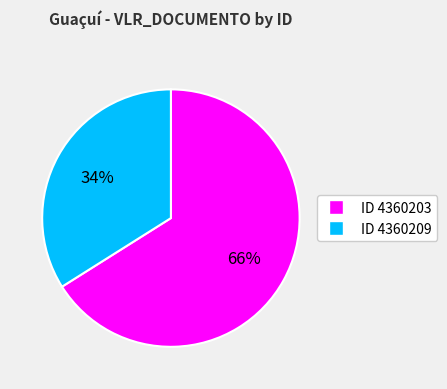

How many segments does this pie chart have?

2